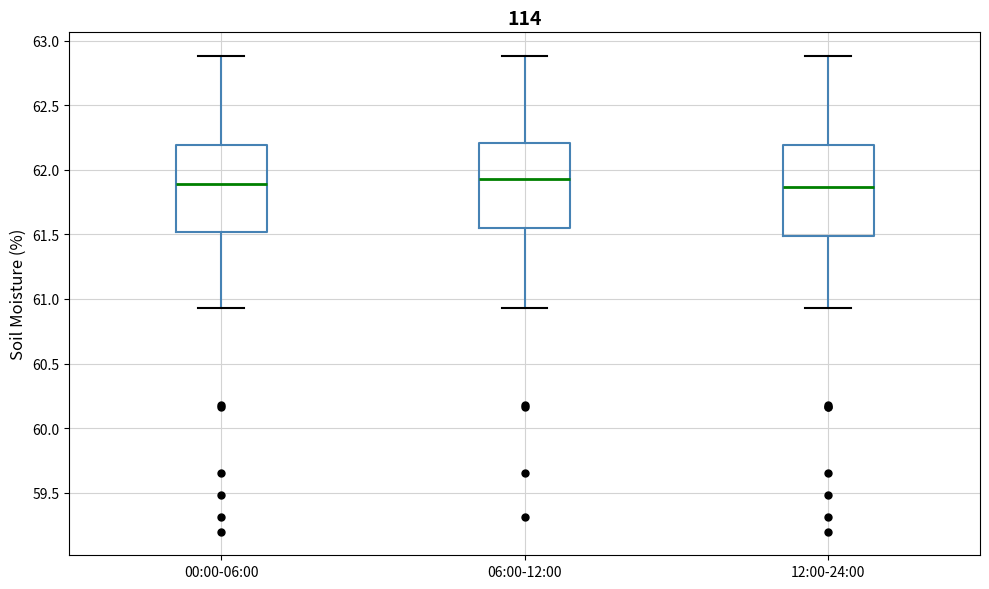

Where does the lower whisker of the box for 06:00-12:00 end on the y-axis? The values are not printed on the chart, so give them approximately, as read against the axis.

60.95